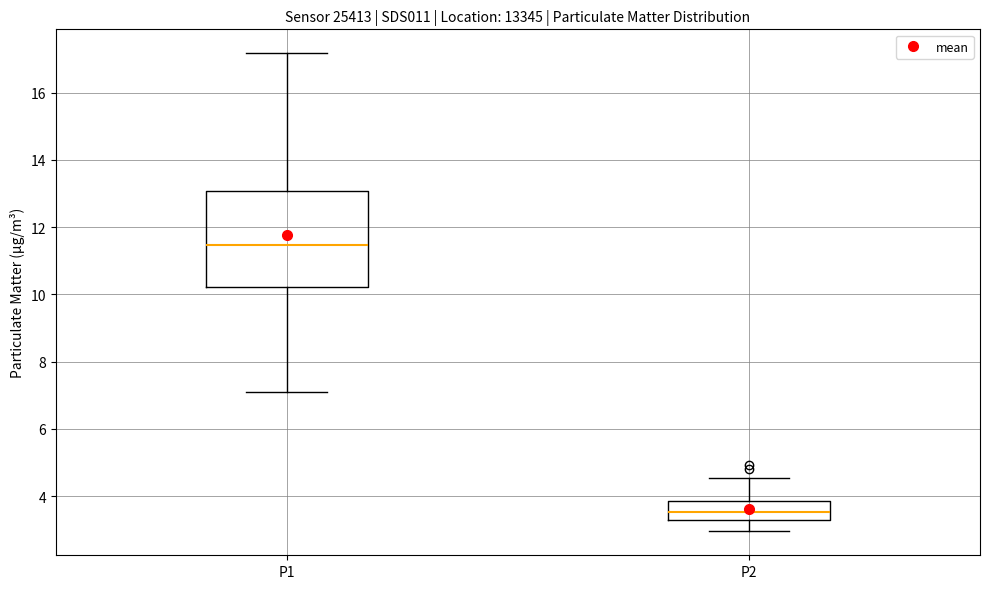

Reading left to right, transcribe this box plot: for each box, give where its median line is, the range the box spans, and where its two whiskers end, as read against the y-axis. The values are not printed on the chart, so give them approximately, as read against the axis.

P1: median 11.4, box 10.2 to 13.0, whiskers 7.2 to 17.2
P2: median 3.6, box 3.2 to 3.8, whiskers 3.0 to 4.6